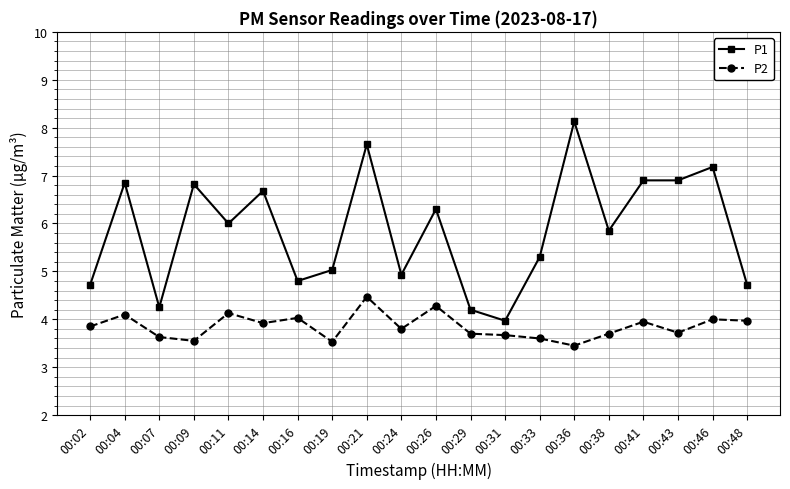

What is the maximum value shown in the chart?

8.1